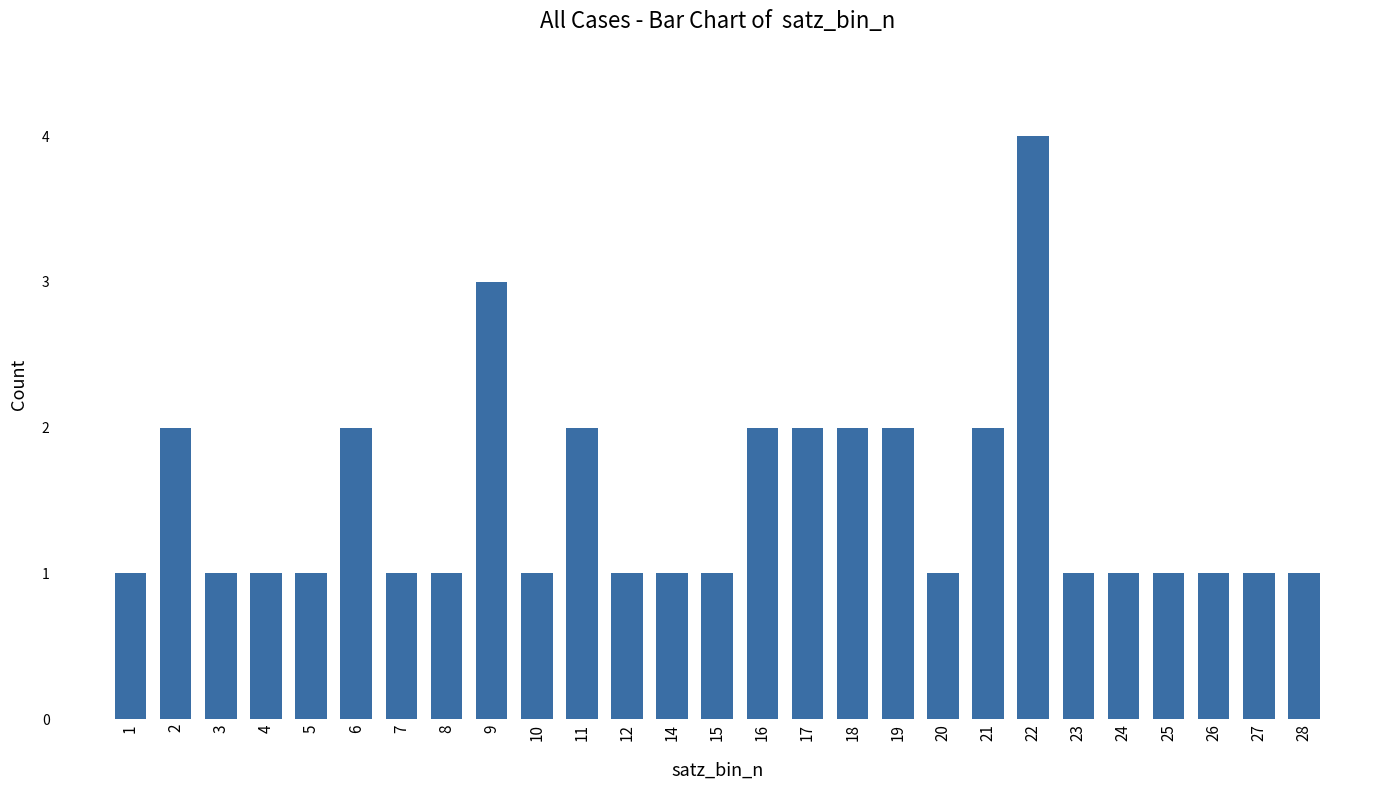

What is the value of the 8th bar from the left?

1